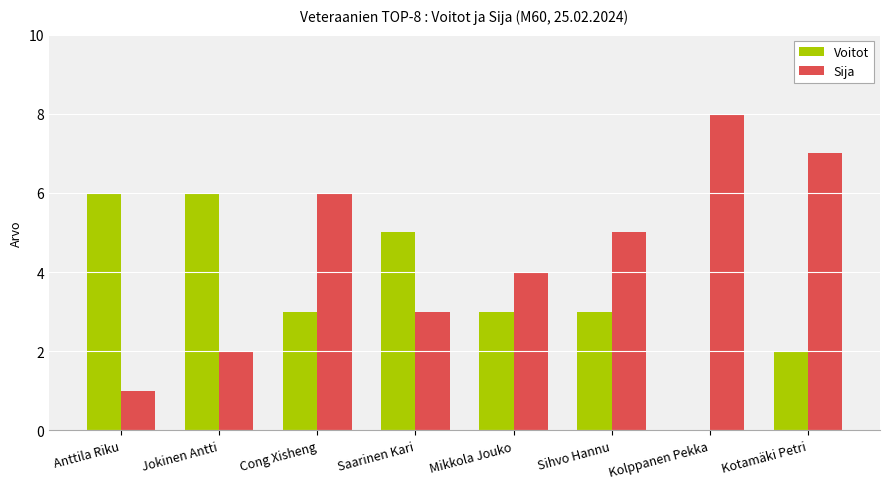

Reading right to left, transcribe all the data shown in this chart.

Voitot: Kotamäki Petri=2	Kolppanen Pekka=0	Sihvo Hannu=3	Mikkola Jouko=3	Saarinen Kari=5	Cong Xisheng=3	Jokinen Antti=6	Anttila Riku=6
Sija: Kotamäki Petri=7	Kolppanen Pekka=8	Sihvo Hannu=5	Mikkola Jouko=4	Saarinen Kari=3	Cong Xisheng=6	Jokinen Antti=2	Anttila Riku=1